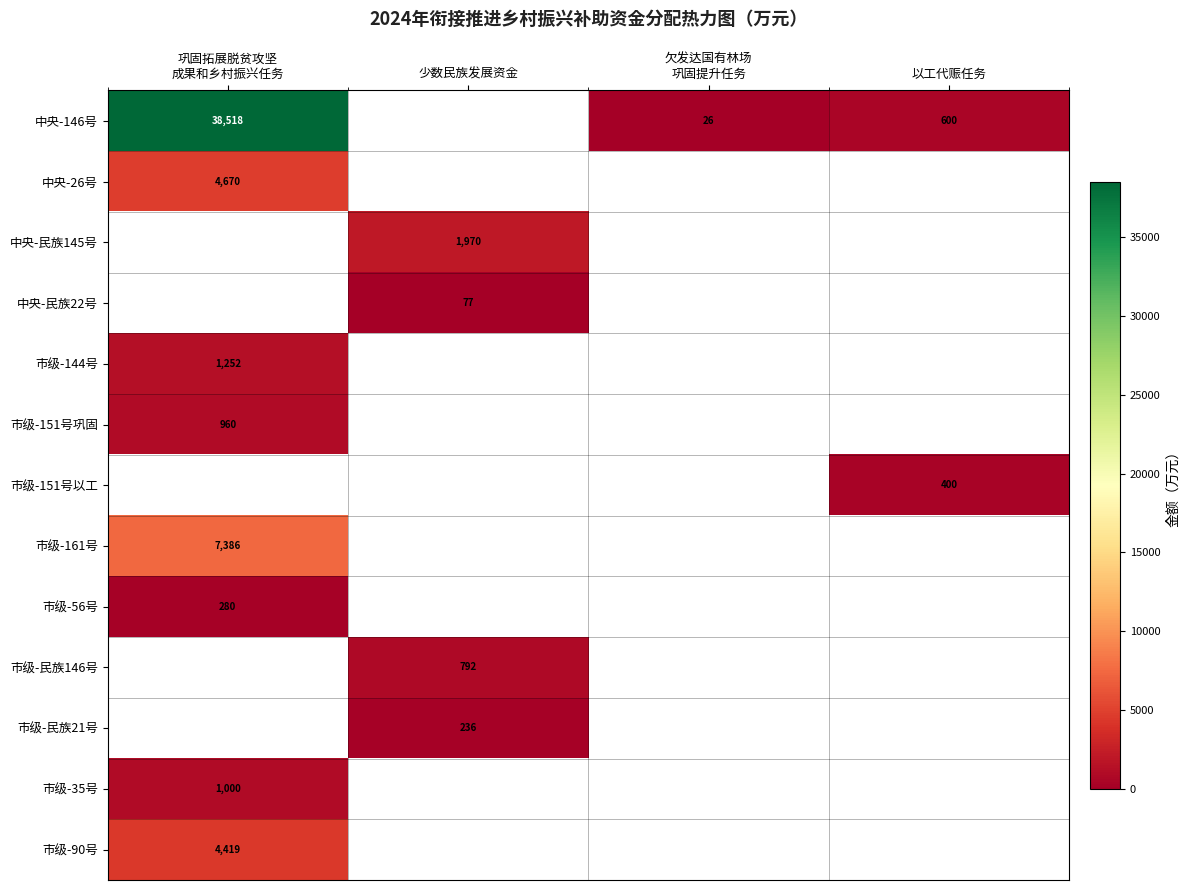

Is it true that 市级-民族146号 equals 1296 at 少数民族发展资金?

False